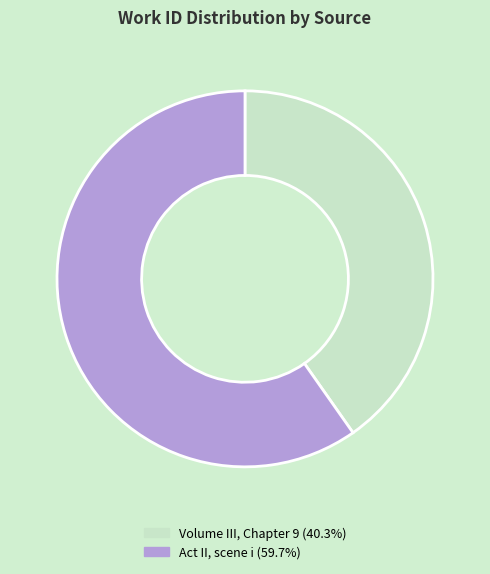

Between Act II, scene i and Volume III, Chapter 9, which is larger?

Act II, scene i